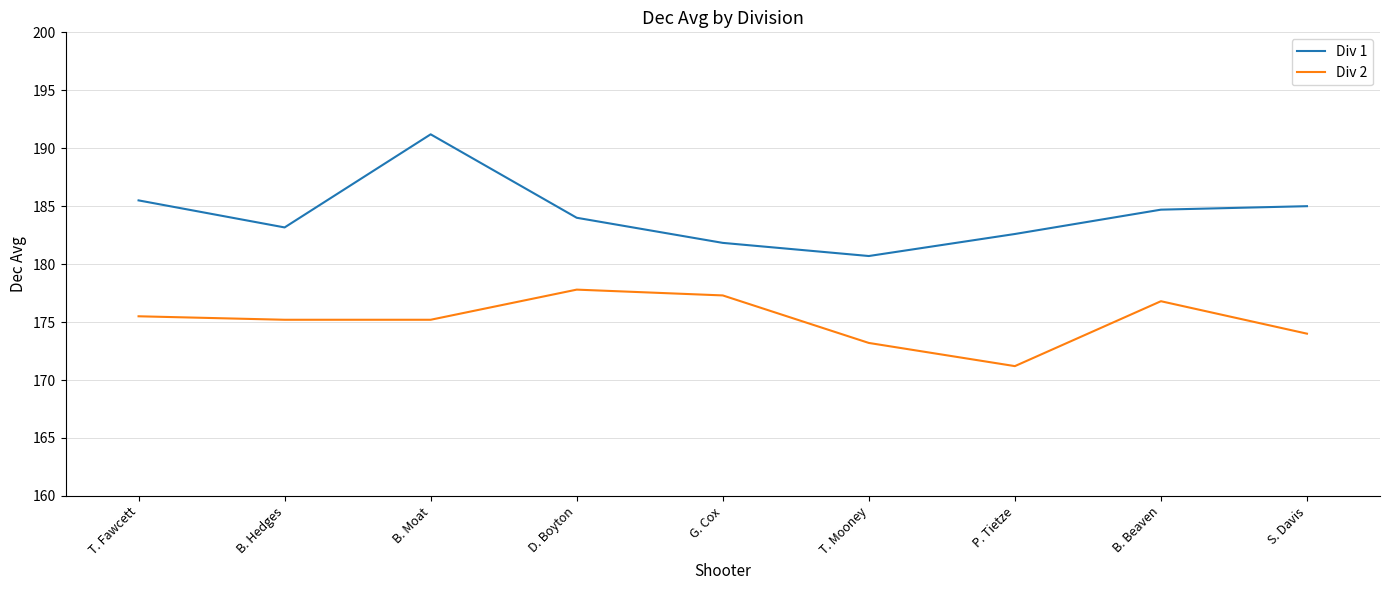

What is the difference between the maximum and second lowest values in the Div 2 series?

4.6